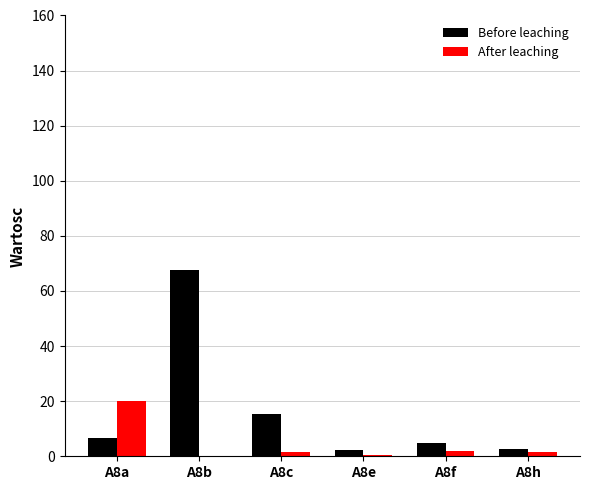

What is the sum of all After leaching values?

25.9